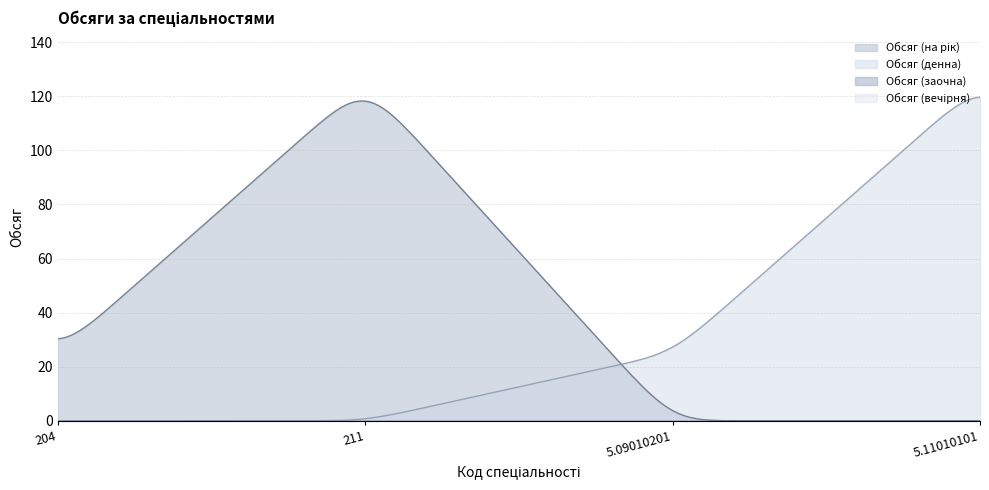

What is the difference between the highest and lowest values at 5.09010201?

25